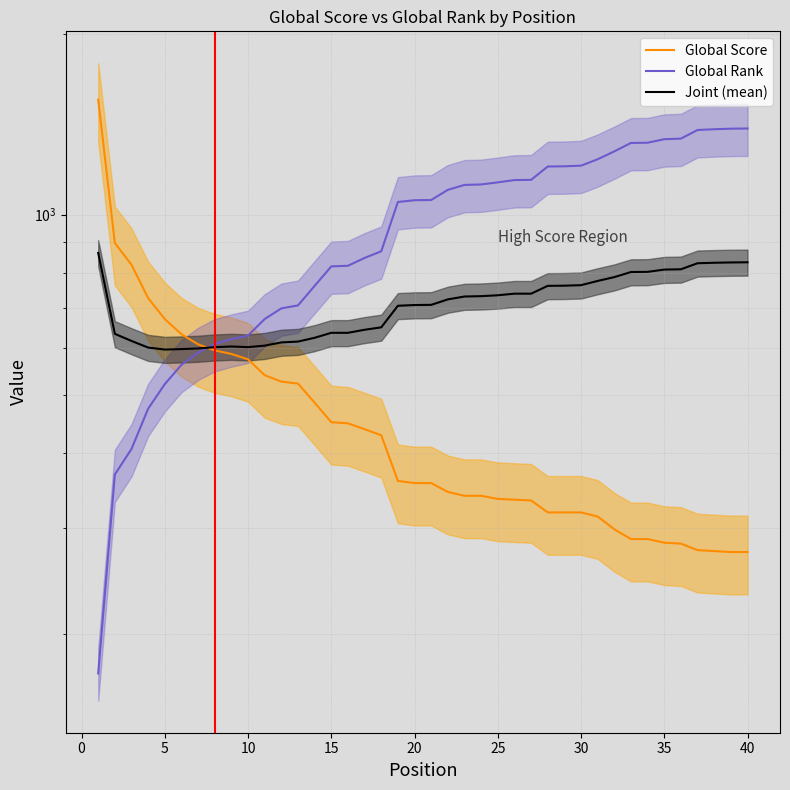

How many interior local peaks does the Joint (mean) series have?

1